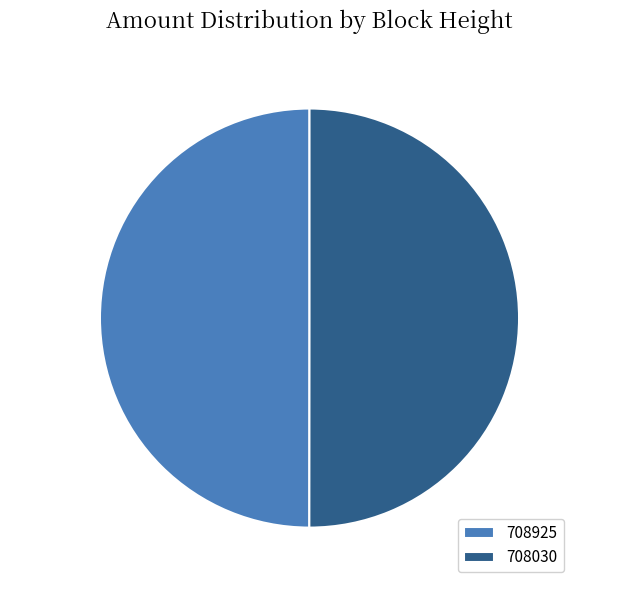

Approximately how many times larger is the value at 708925 compared to 708030?

1.0